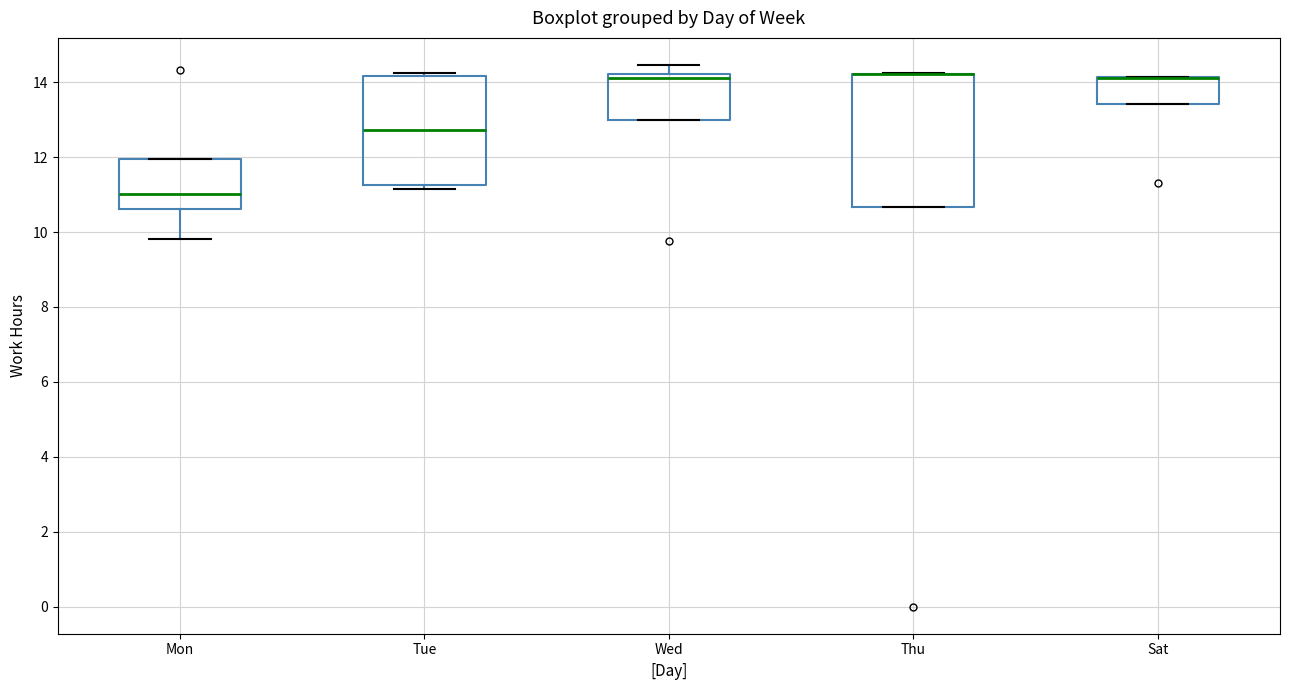

Comparing the boxes themselves (not the whiskers), which one is the tallest?

Thu